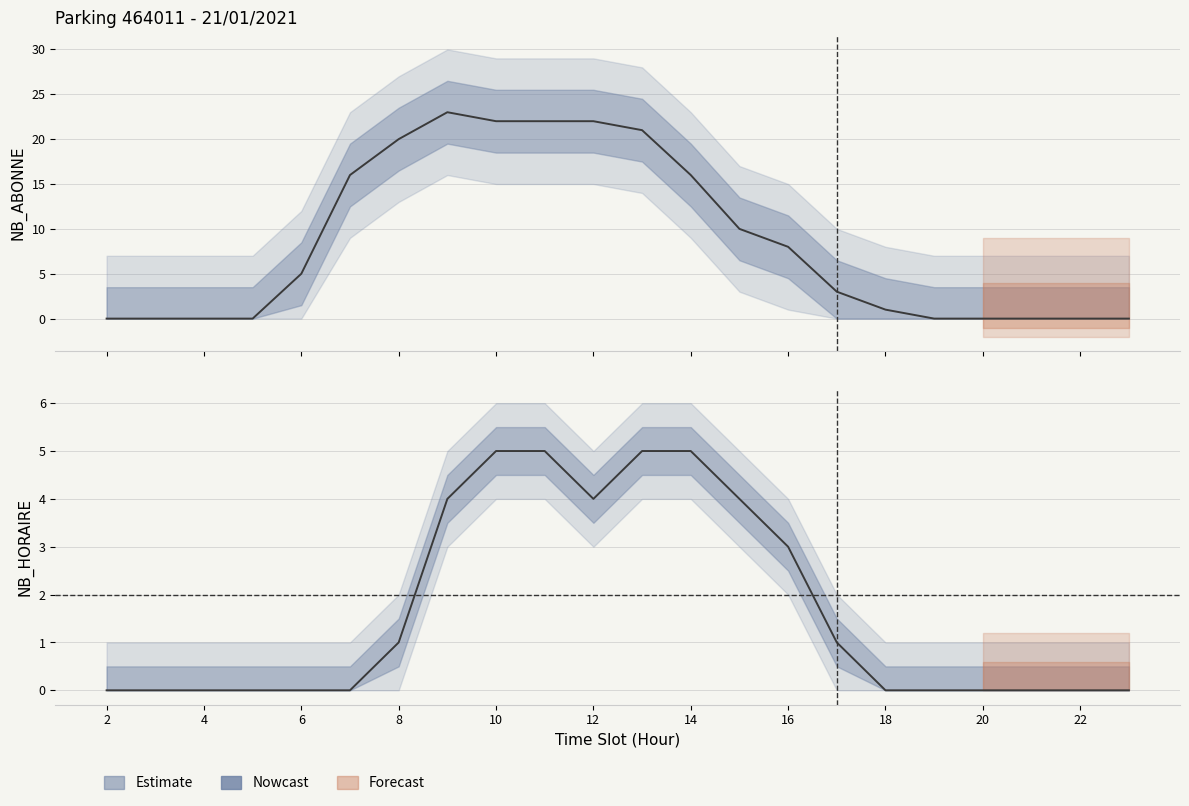

How many interior local valleys (lower than both neighbors) does the data have?

1